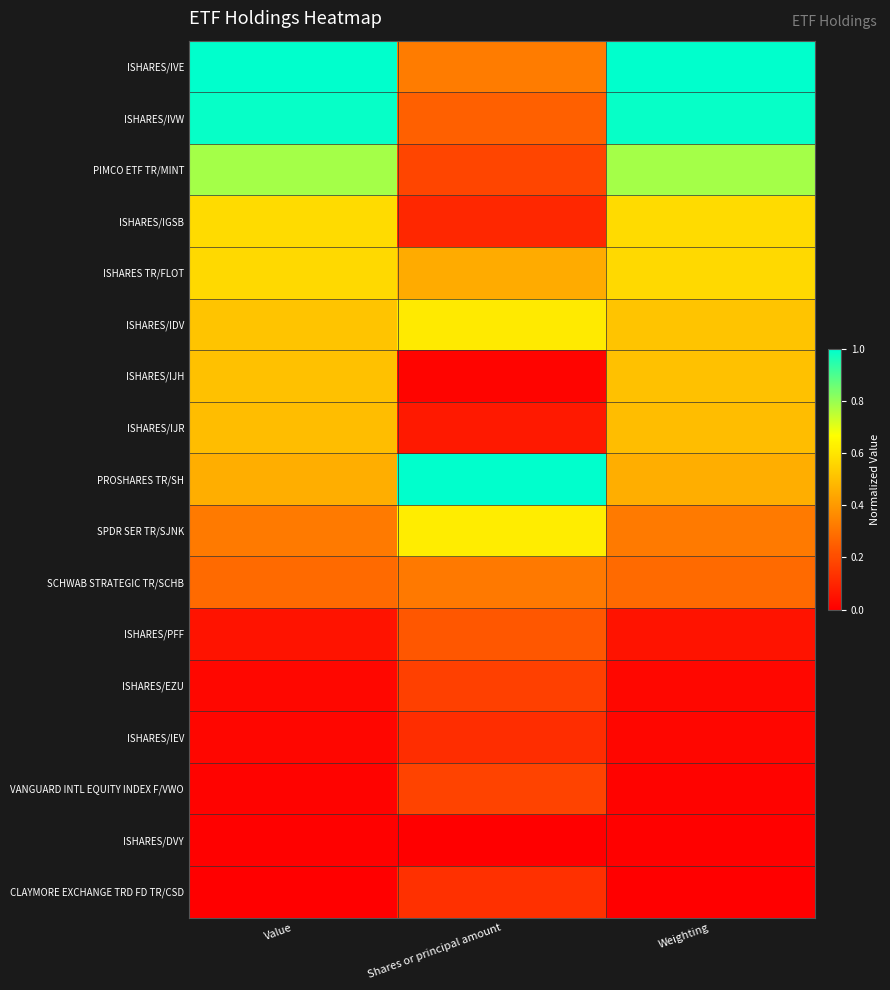

What is the spread (max minus min) of values at Weighting?

1.0